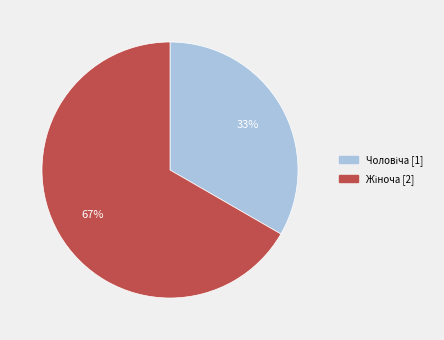

To the nearest percent, what percentage of the pie is Чоловіча?

33%